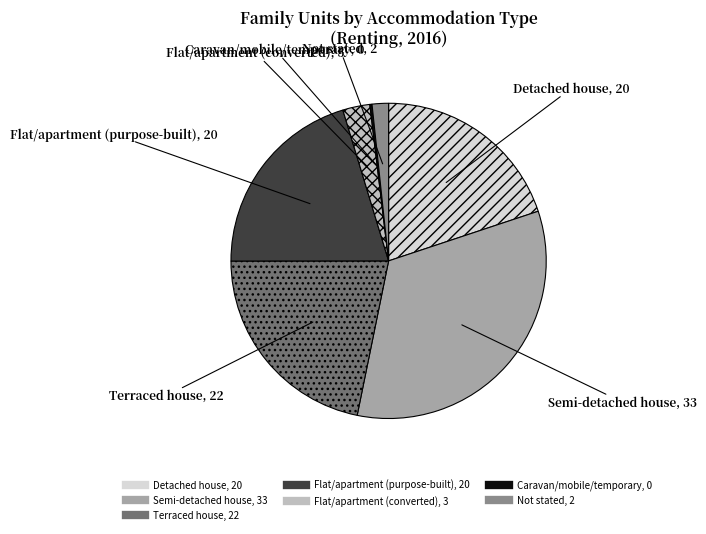

Combined, do Terraced house and Flat/apartment (purpose-built) account for over 50%?

No